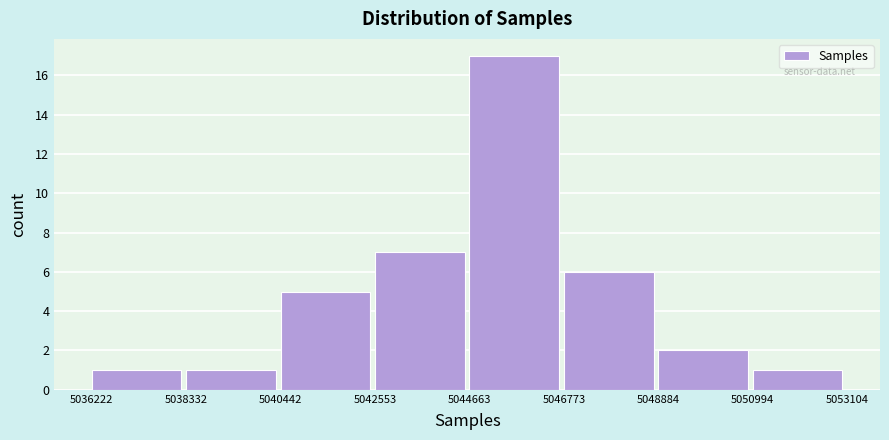

How tall is the bar that spans 5042553 to 5044663 on the x-axis? The values are not printed on the chart, so give them approximately, as read against the axis.

7